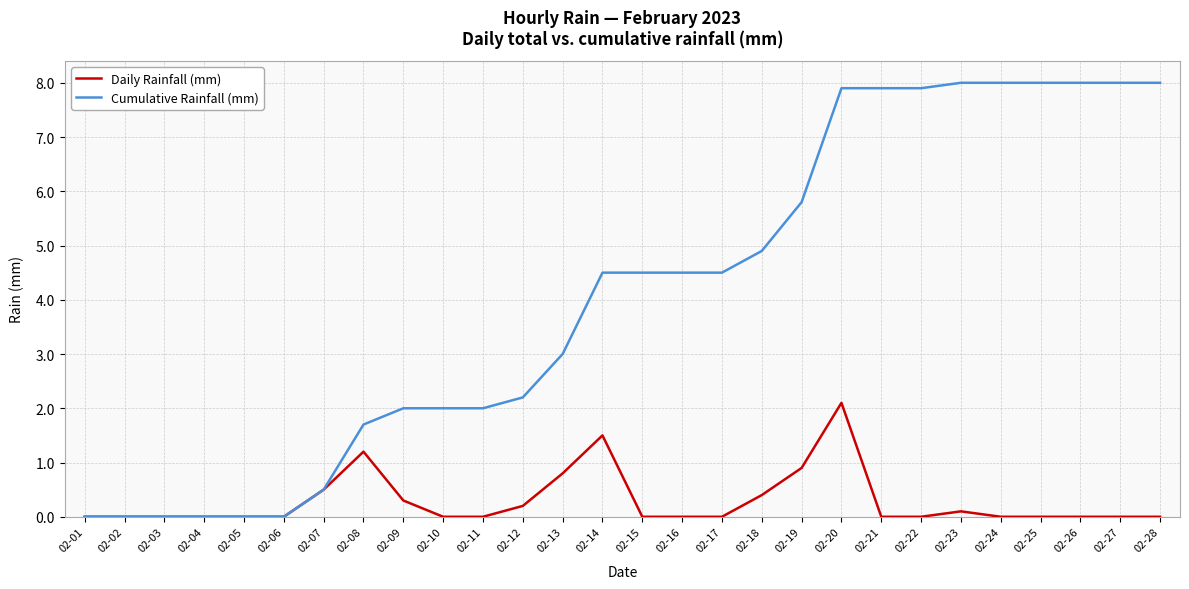

Rank the series by their maximum value, from highest to lowest.

Cumulative Rainfall (mm), Daily Rainfall (mm)